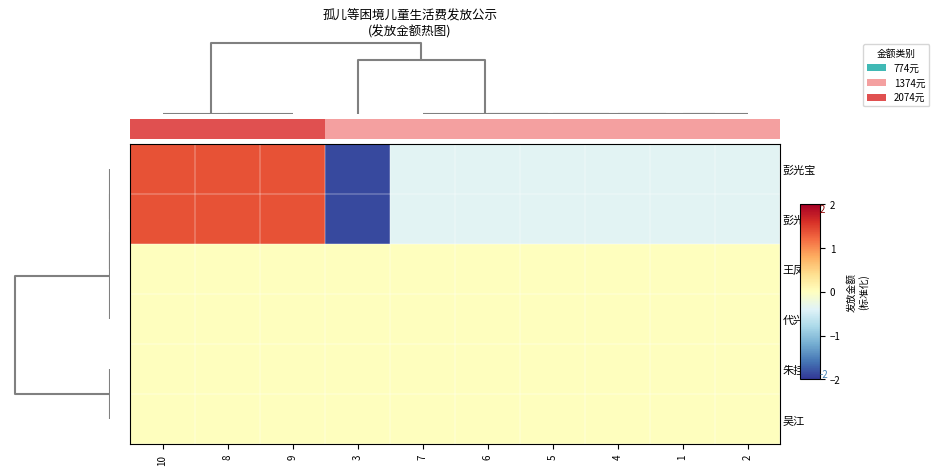

Between 7 and 6, which is larger?

7